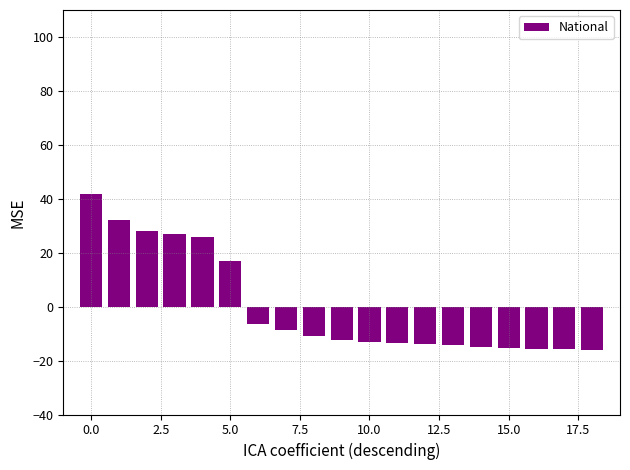

How many bars are there in total?

19